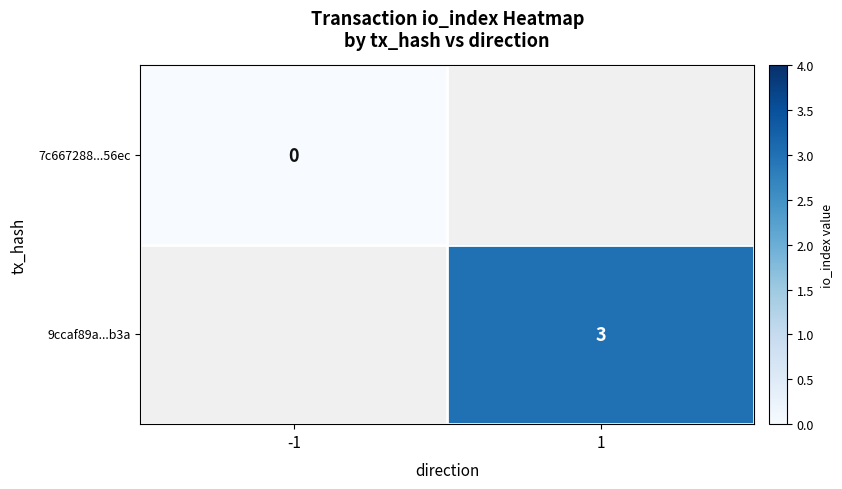

True or false: 9ccaf89a...b3a has a value of 3 at 1.

True